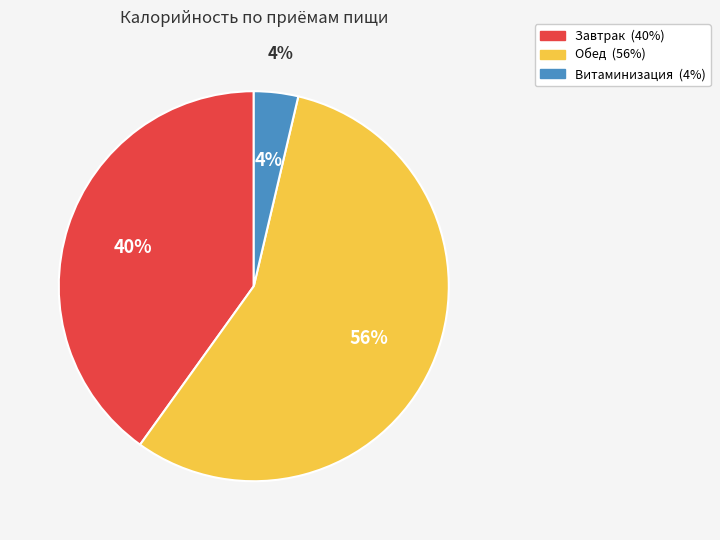

The Завтрак slice represents 31% of the pie. True or false?

False